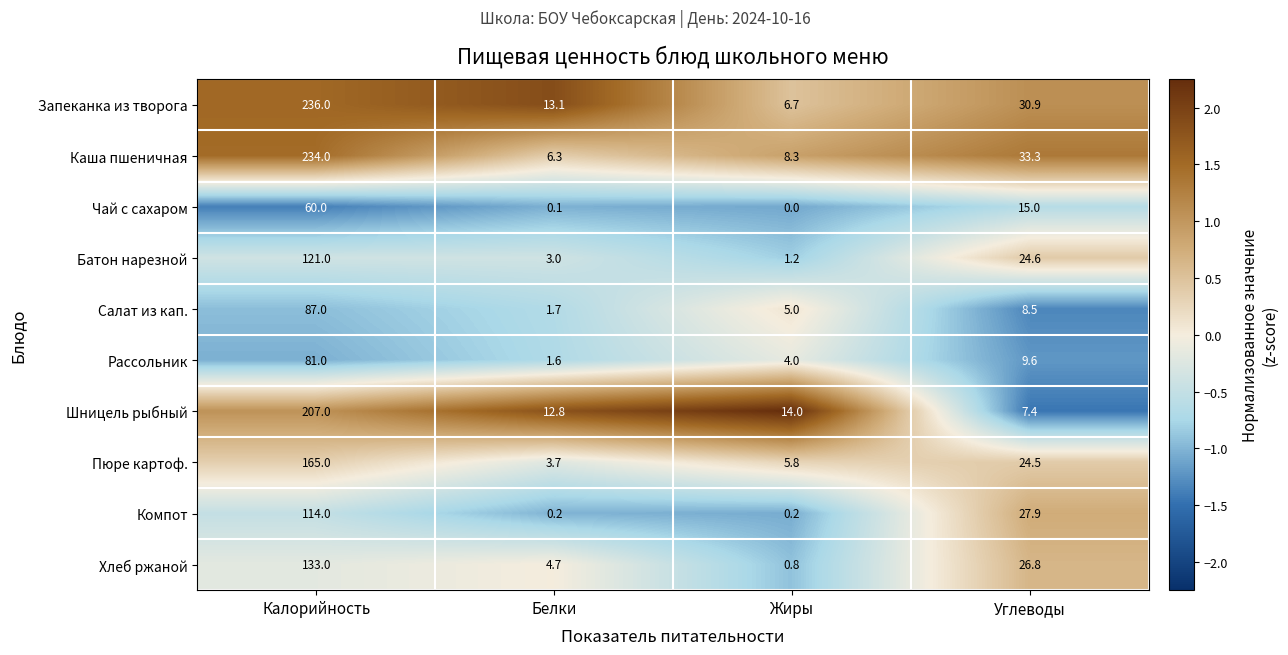

Is it true that Каша пшеничная equals 15.3 at Углеводы?

False